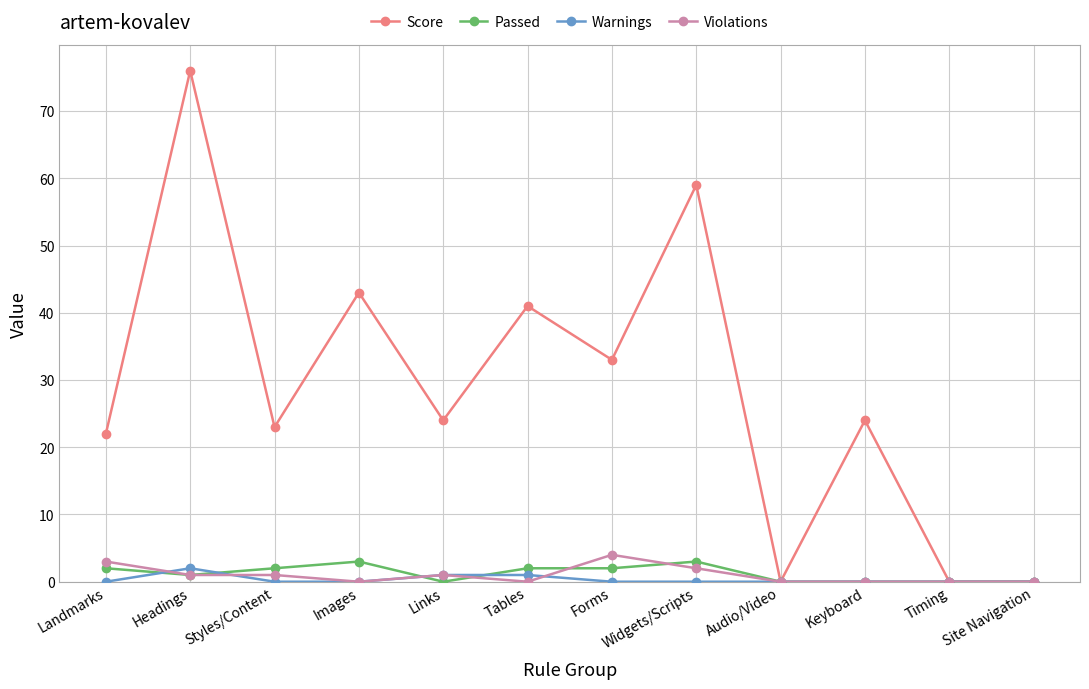

Reading left to right, extract all data points from this chart.

Score: 22	76	23	43	24	41	33	59	0	24	0	0
Passed: 2	1	2	3	0	2	2	3	0	0	0	0
Warnings: 0	2	0	0	1	1	0	0	0	0	0	0
Violations: 3	1	1	0	1	0	4	2	0	0	0	0